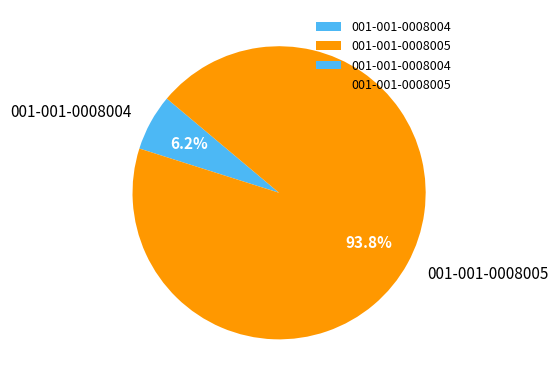

Do 001-001-0008005 and 001-001-0008004 together represent more than half of the pie?

Yes